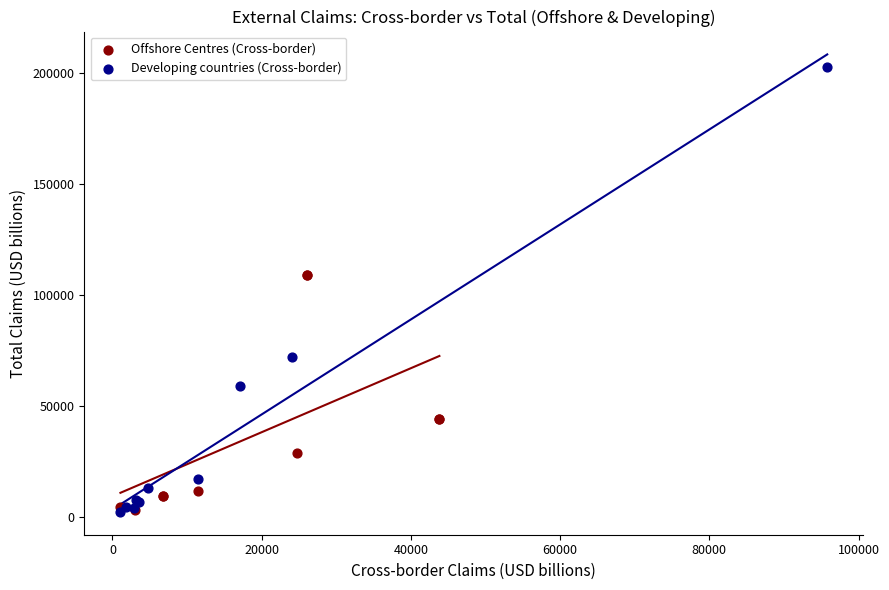

Which series reaches the maximum Y coordinate?

Developing countries (Cross-border)